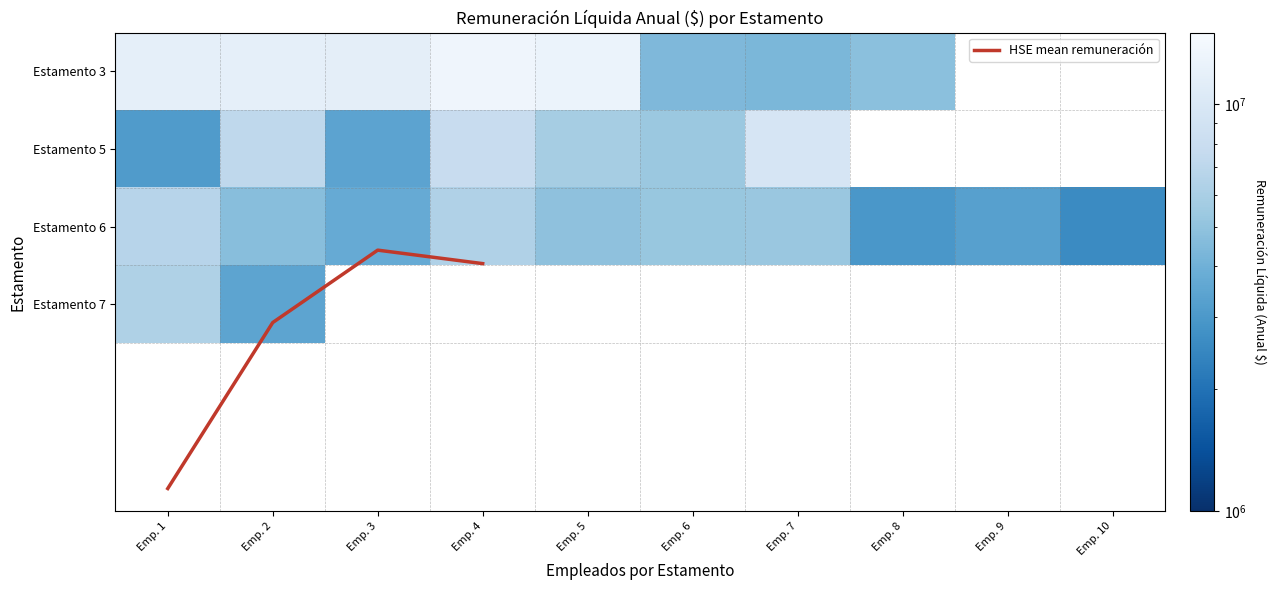

The value at RAFAEL VALENZUELA is 9845405. True or false?

False